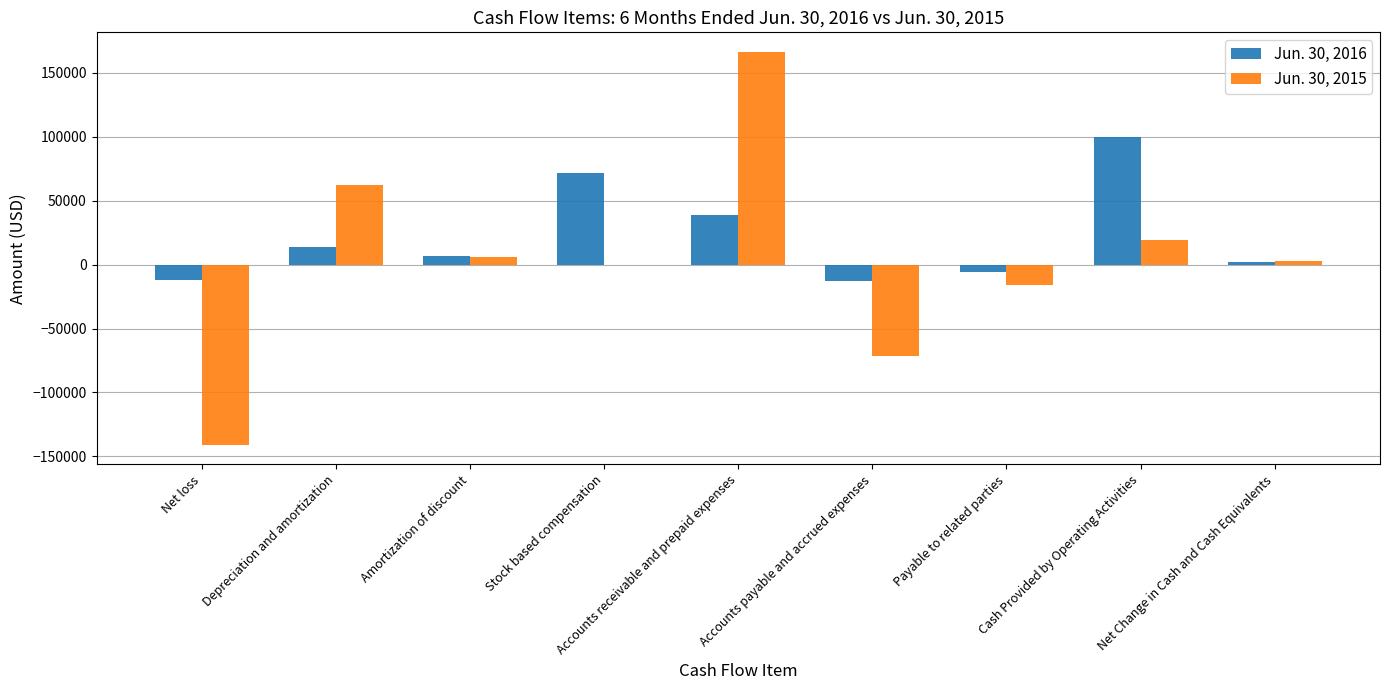

Count the number of categories in the chart.

9